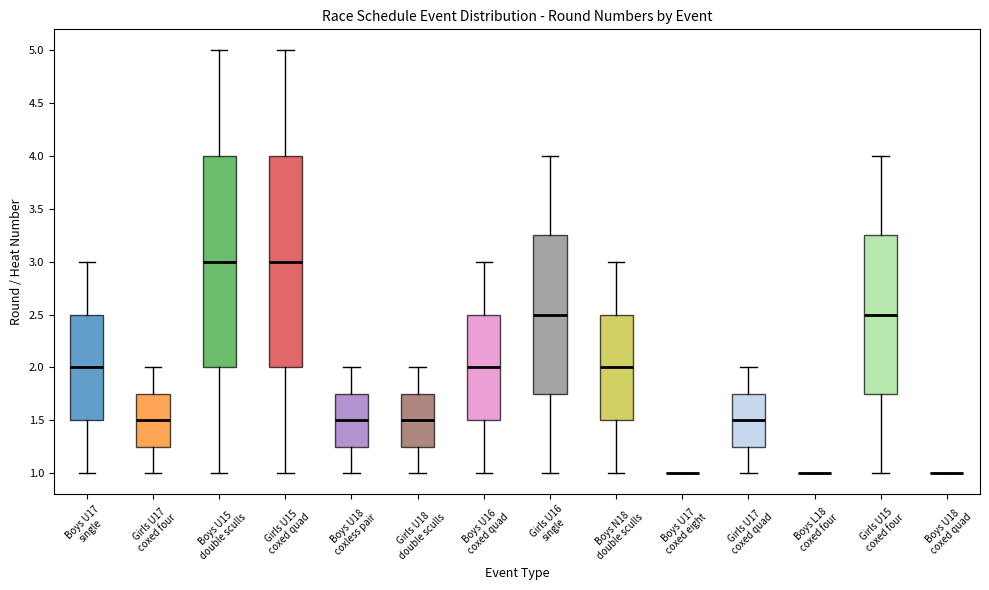

Where is the lower edge of the box for Girls U17 coxed four on the y-axis? The values are not printed on the chart, so give them approximately, as read against the axis.

1.25